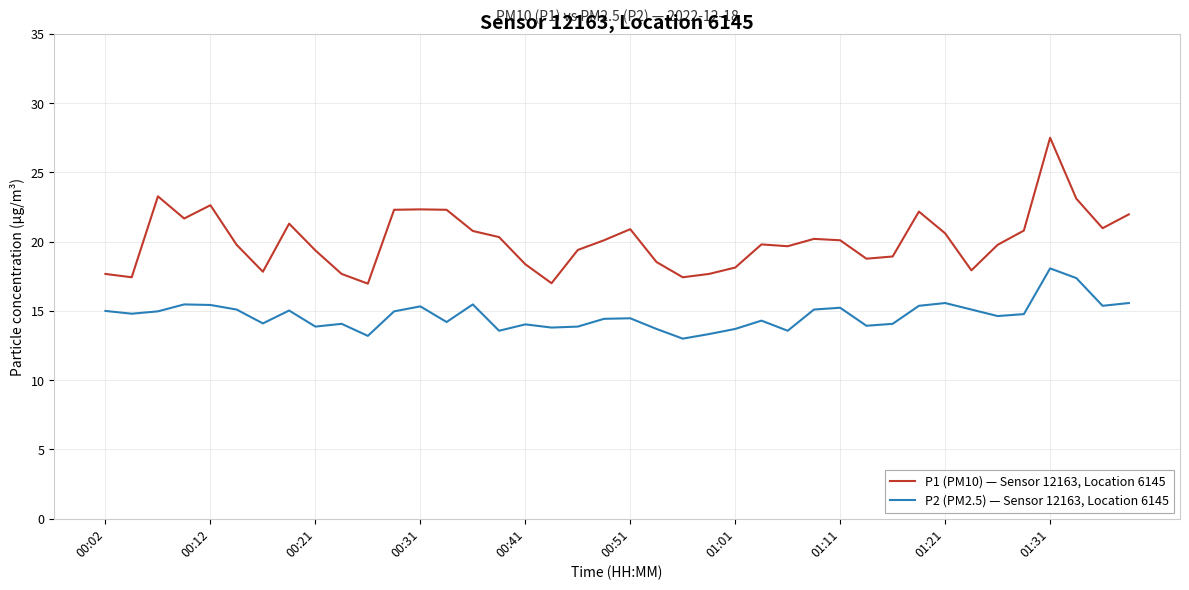

What is the greatest value displayed?

27.5